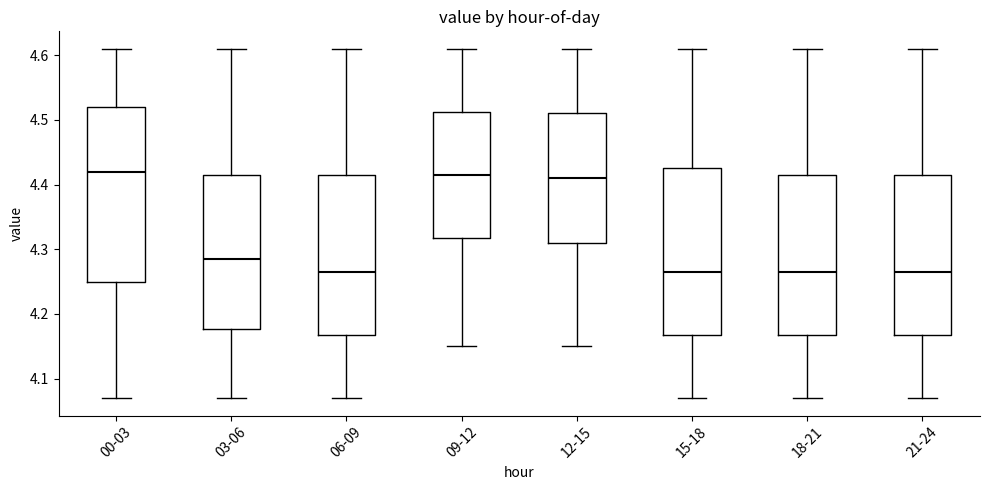

Reading left to right, read every box against the y-axis: the position of its median line, the range the box covers, and the ends of its whiskers. The values are not printed on the chart, so give them approximately, as read against the axis.

00-03: median 4.42, box 4.25 to 4.52, whiskers 4.07 to 4.61
03-06: median 4.29, box 4.18 to 4.42, whiskers 4.07 to 4.61
06-09: median 4.27, box 4.17 to 4.42, whiskers 4.07 to 4.61
09-12: median 4.42, box 4.32 to 4.51, whiskers 4.15 to 4.61
12-15: median 4.41, box 4.31 to 4.51, whiskers 4.15 to 4.61
15-18: median 4.27, box 4.17 to 4.43, whiskers 4.07 to 4.61
18-21: median 4.27, box 4.17 to 4.42, whiskers 4.07 to 4.61
21-24: median 4.27, box 4.17 to 4.42, whiskers 4.07 to 4.61